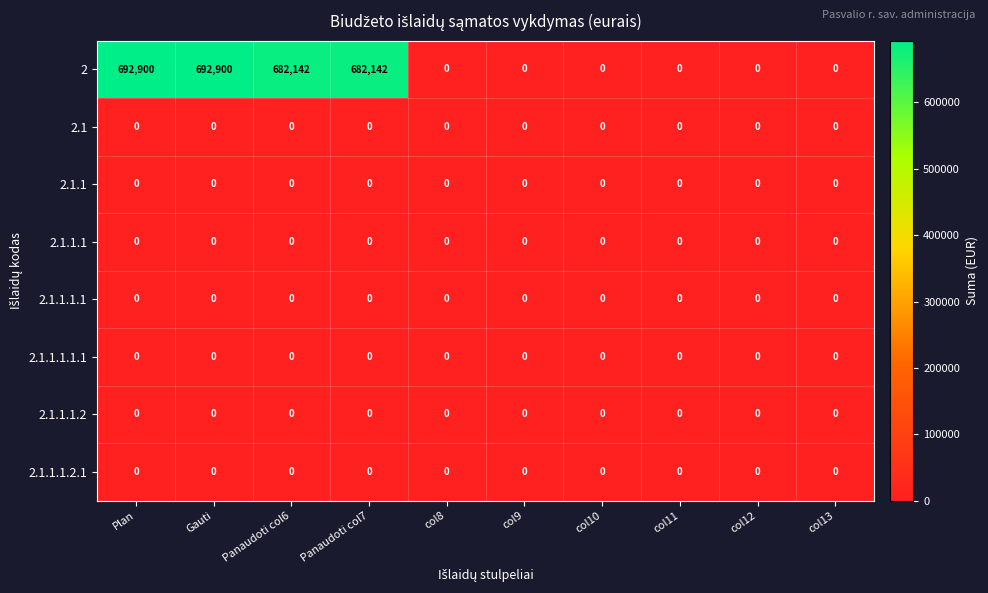

What is the total value across all series at Gauti?

692900